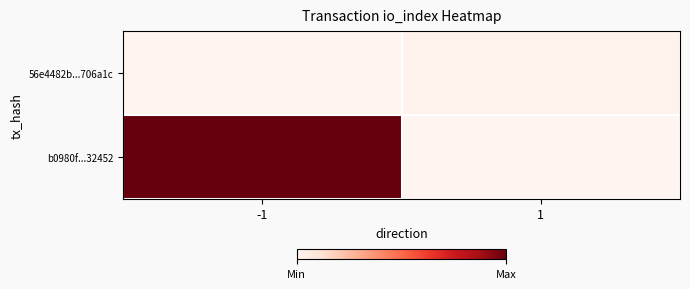

Rank the series at -1 from highest to lowest value.

b0980f...32452, 56e4482b...706a1c